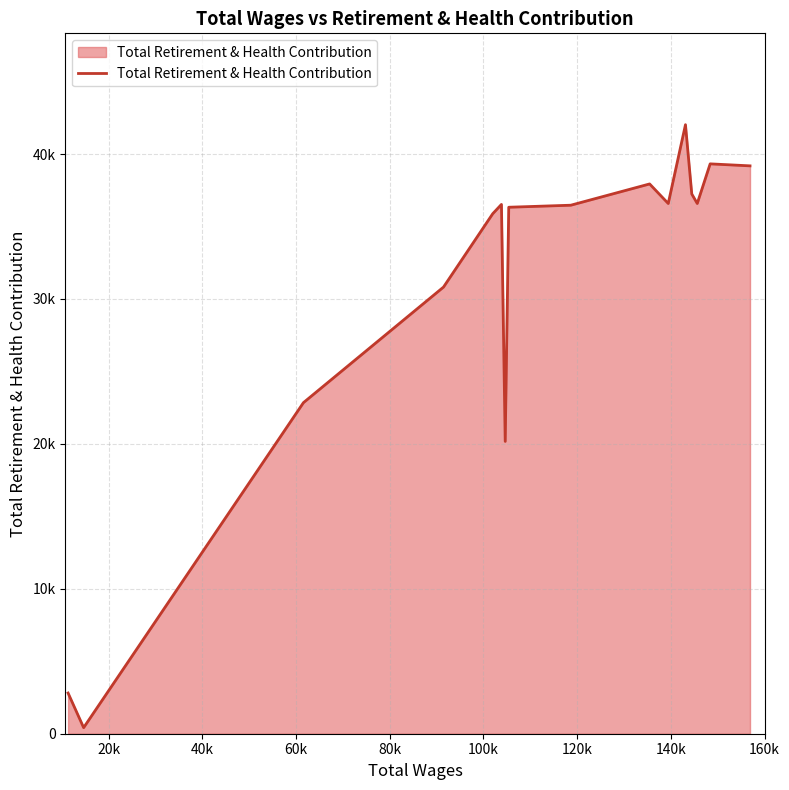

What is the label of the 4th point from the left?

60k